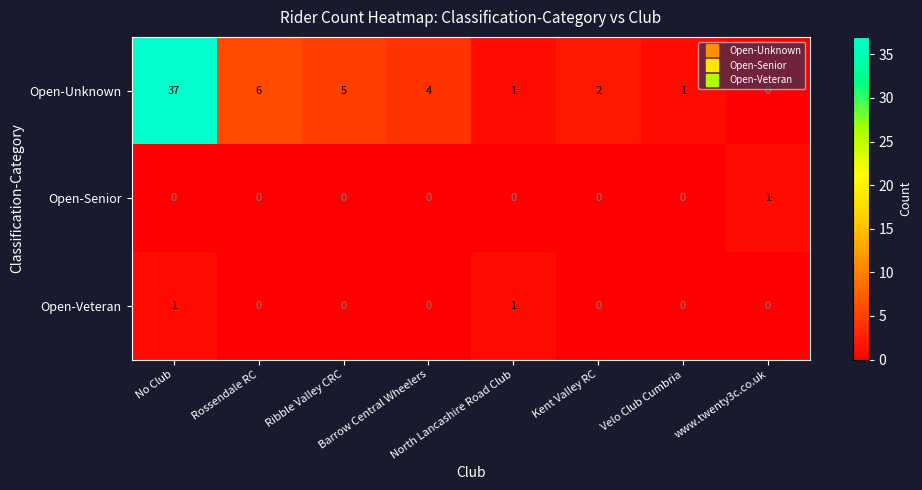

What is the difference between the second highest and minimum values in the Open-Unknown series?

6